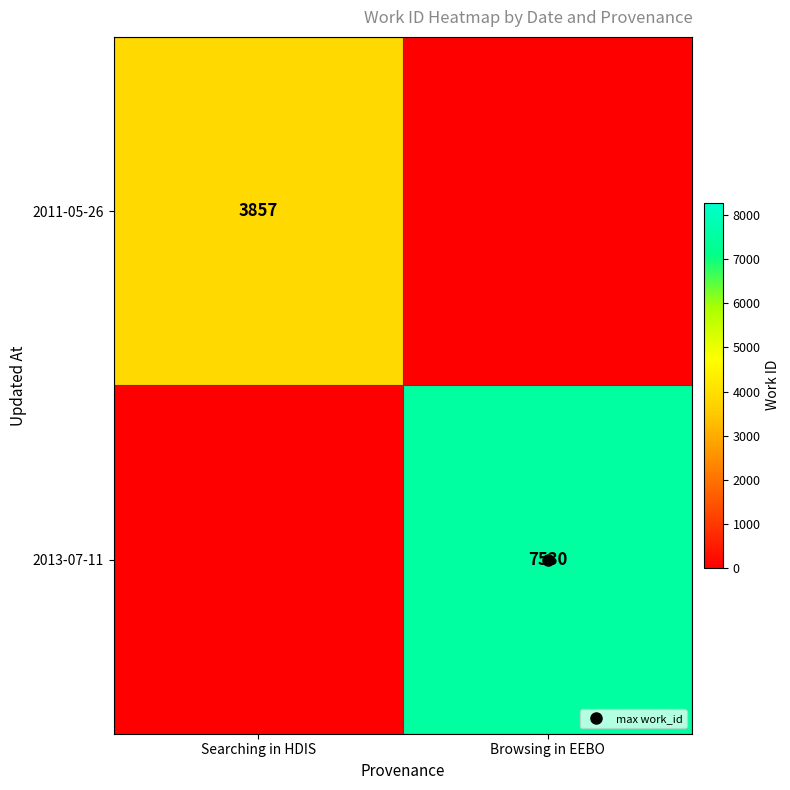

The 2011-05-26 series shows -2421 at Browsing in EEBO. True or false?

False